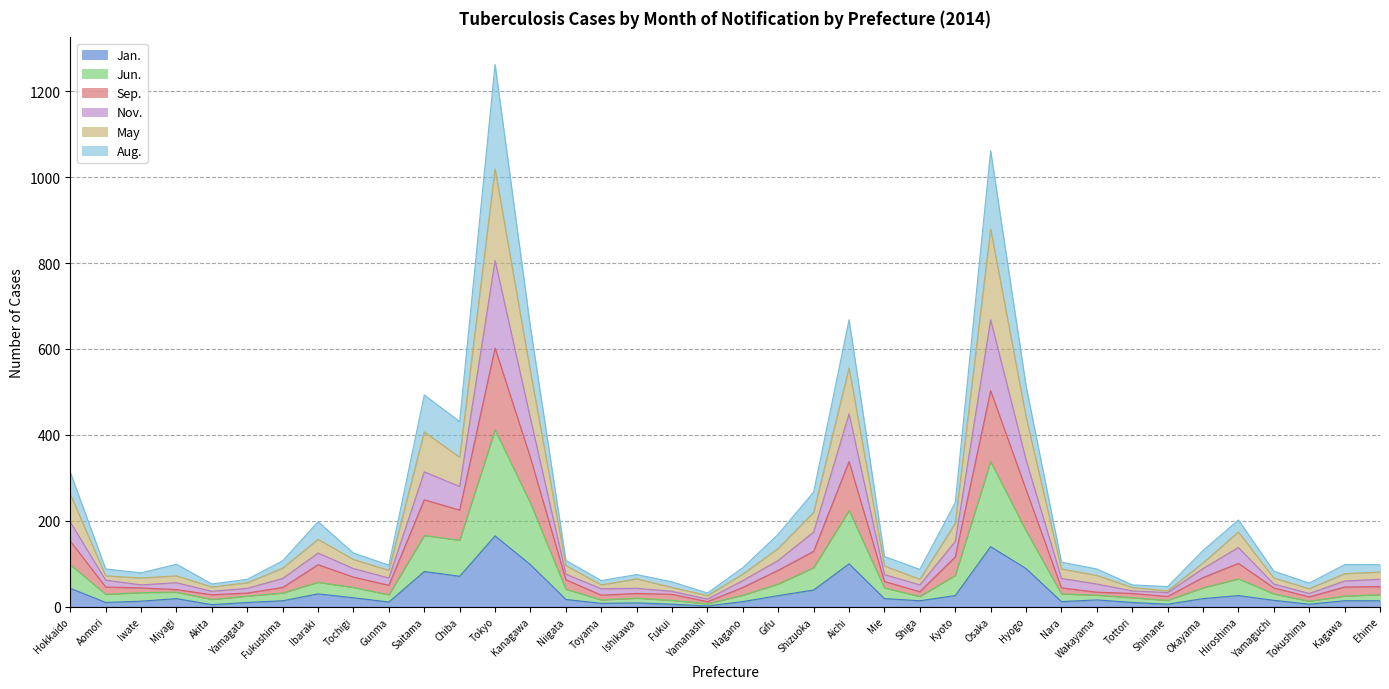

What position from the left is Tokyo?

13